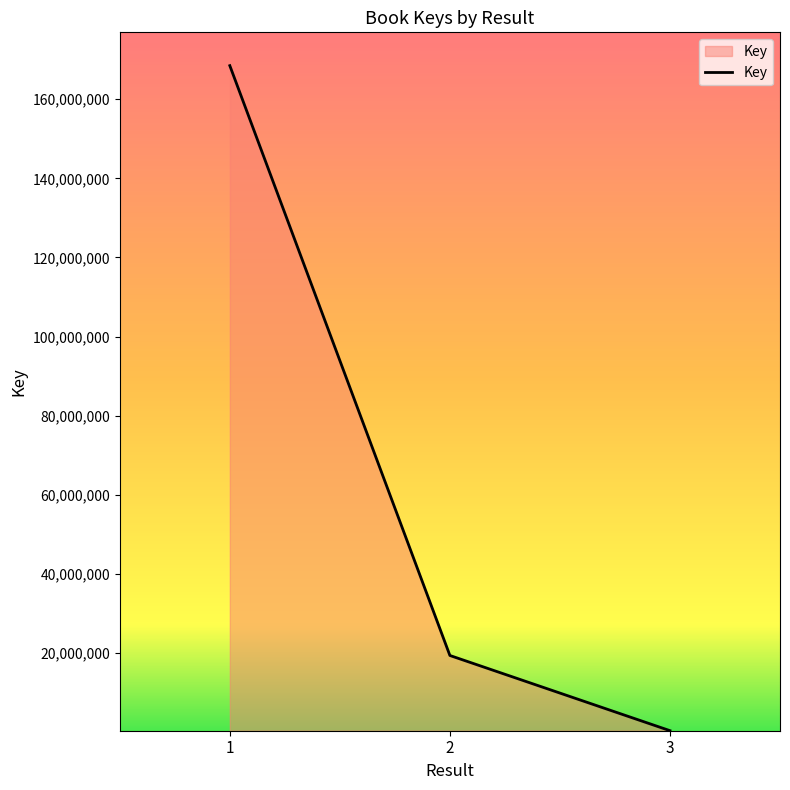

Approximately how many times larger is the value at 2 compared to 1?

0.1